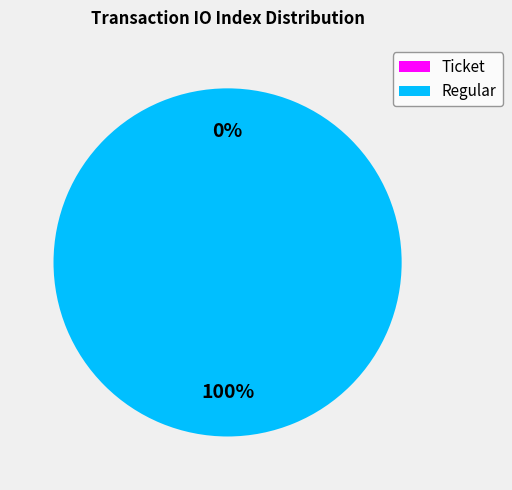

How many slices are in this pie chart?

2